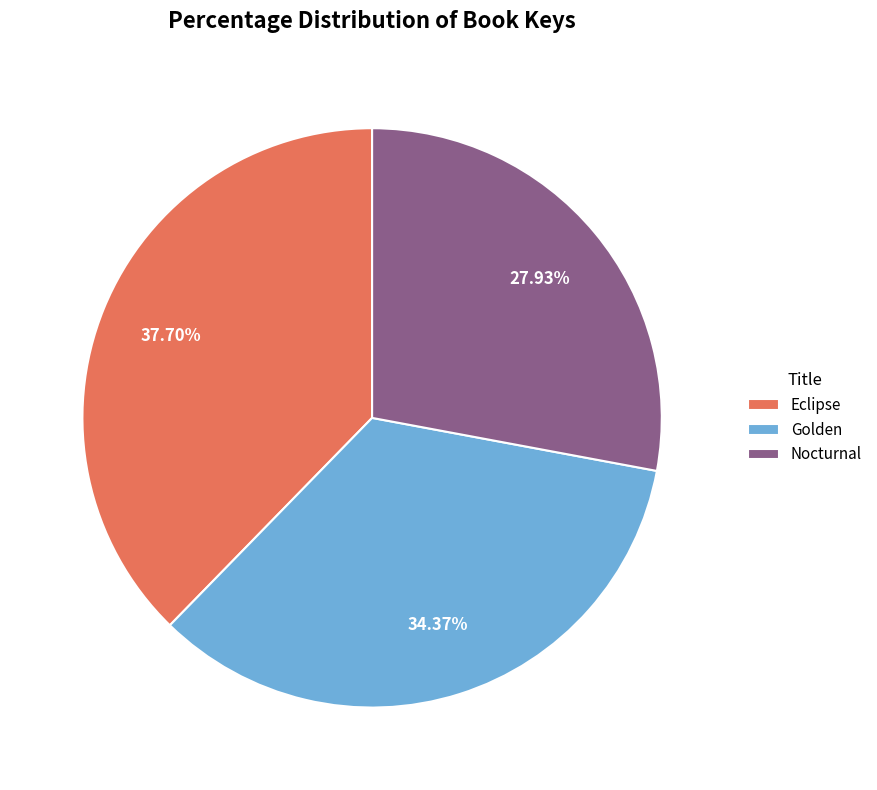

Does Nocturnal represent more than half of the total?

No